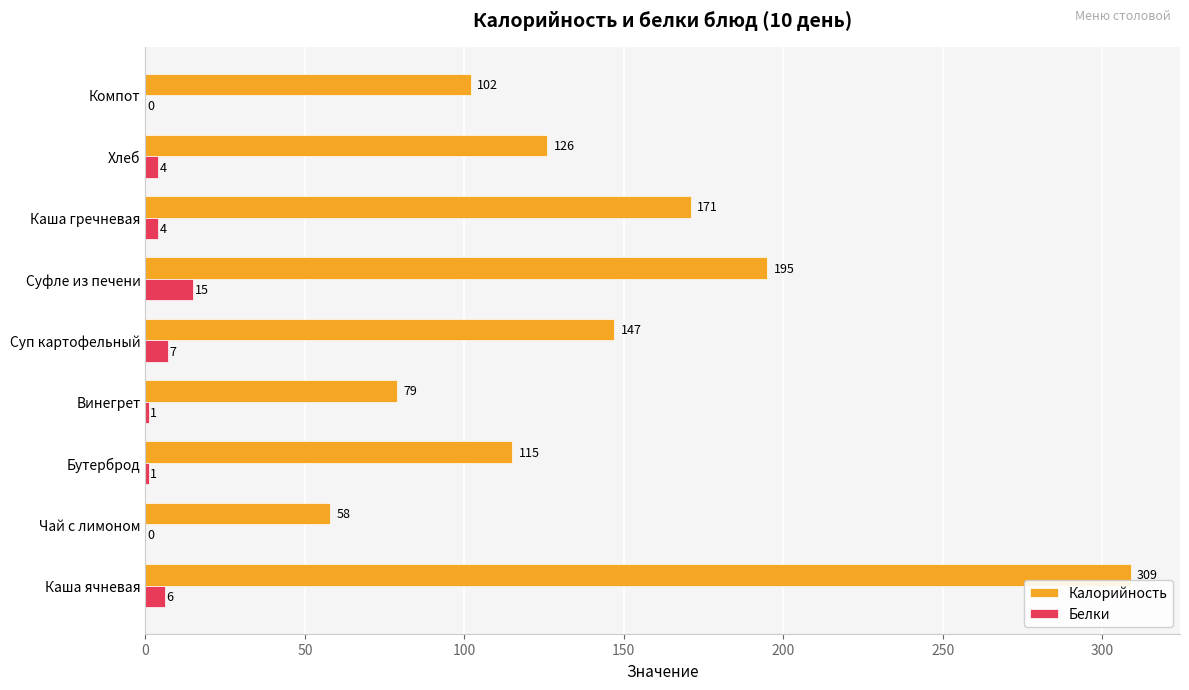

Where is Белки nearest to the value 7?

Суп картофельный